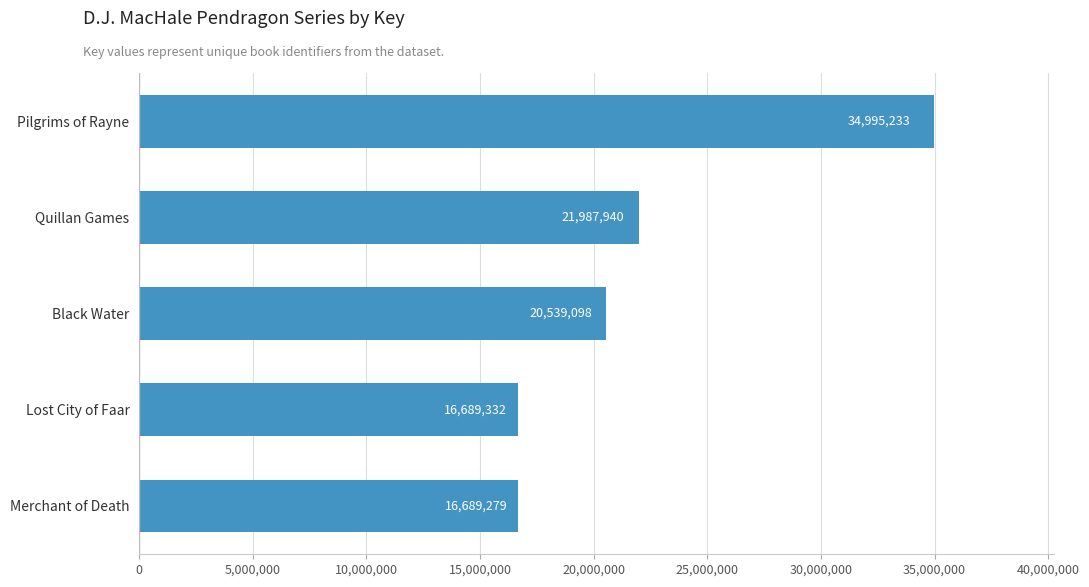

List the labels in order of value, smallest first.

Merchant of Death, Lost City of Faar, Black Water, Quillan Games, Pilgrims of Rayne